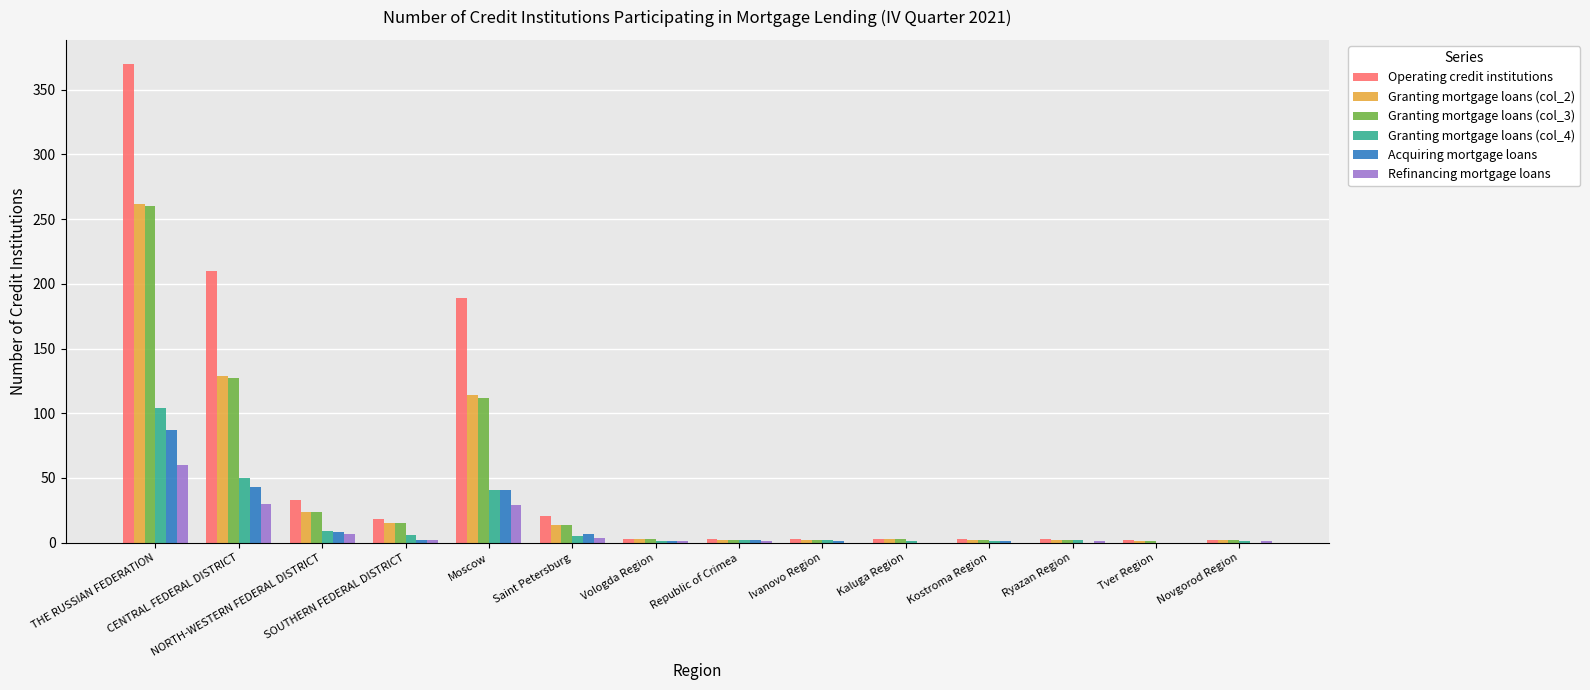

What is the greatest value displayed?

370